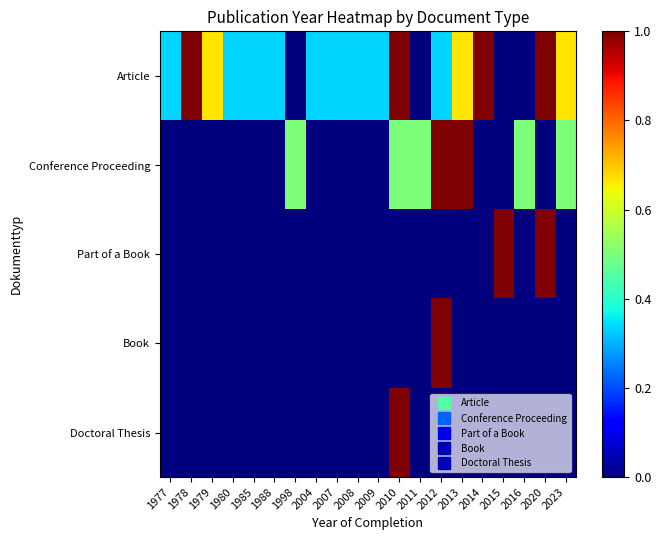

Rank the series by their maximum value, from highest to lowest.

Article, Conference Proceeding, Part of a Book, Book, Doctoral Thesis